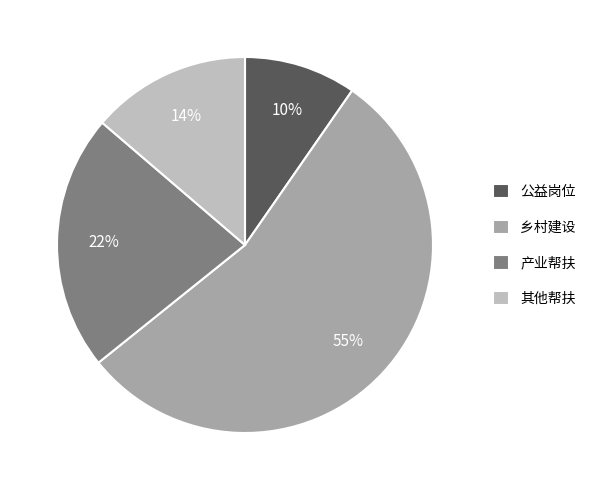

Which slice is the largest?

乡村建设